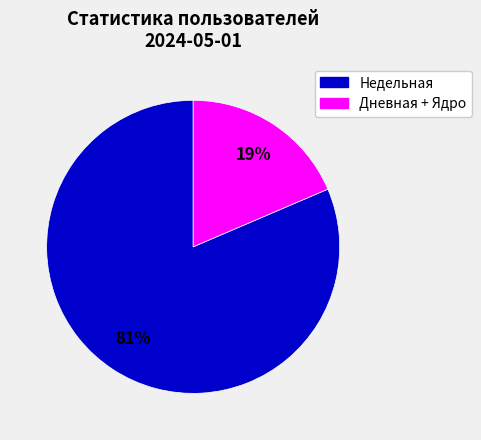

To the nearest percent, what is the average slice percentage?

50%